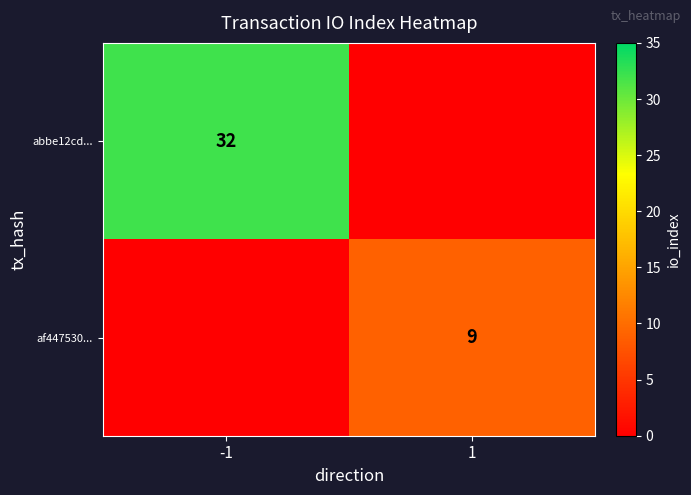

Is the value of abbe12cd... at -1 greater than the value of af447530... at 1?

Yes